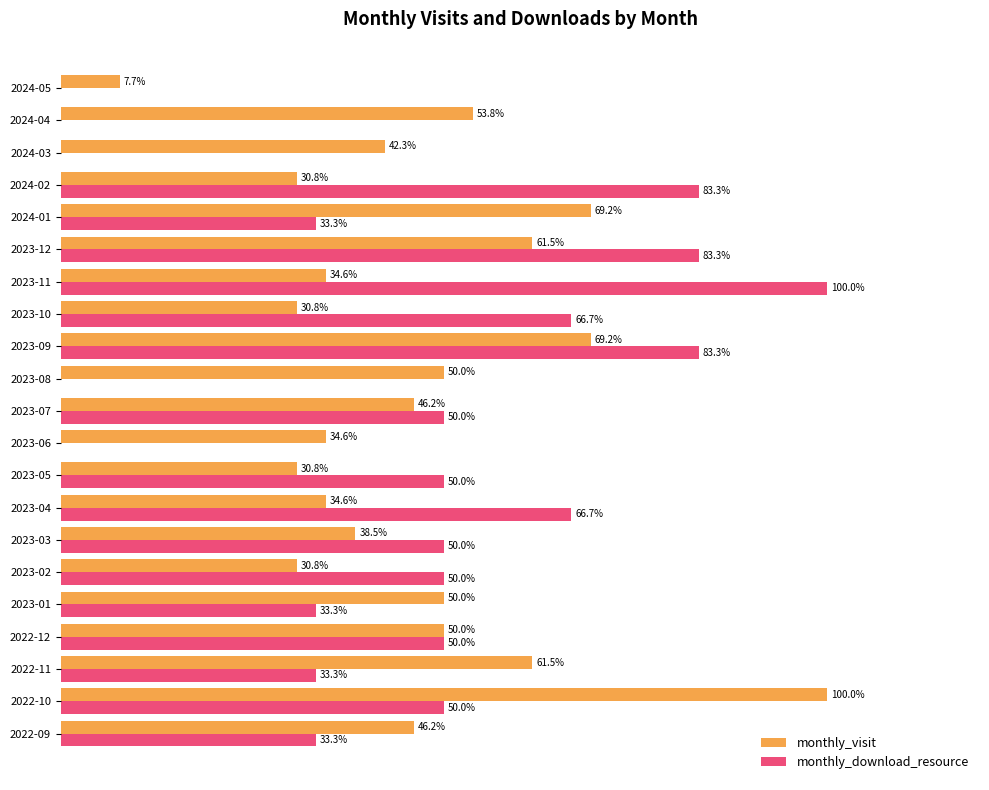

Which series has the largest total across all categories?

monthly_visit